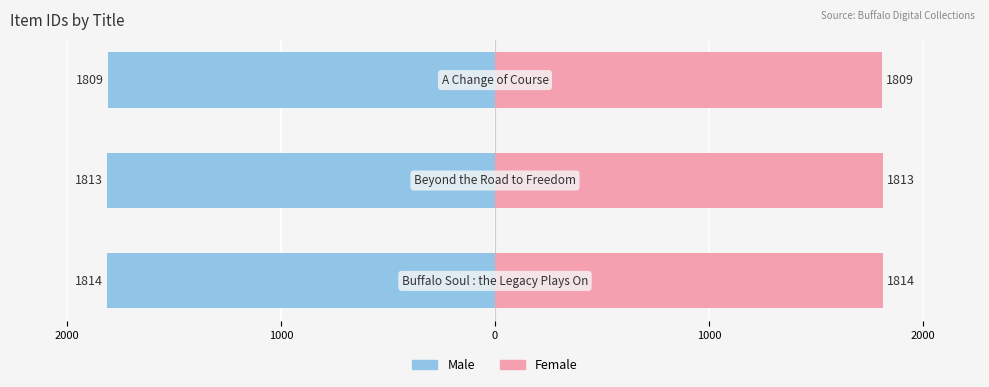

How many values in the Male series are below -1813?

1